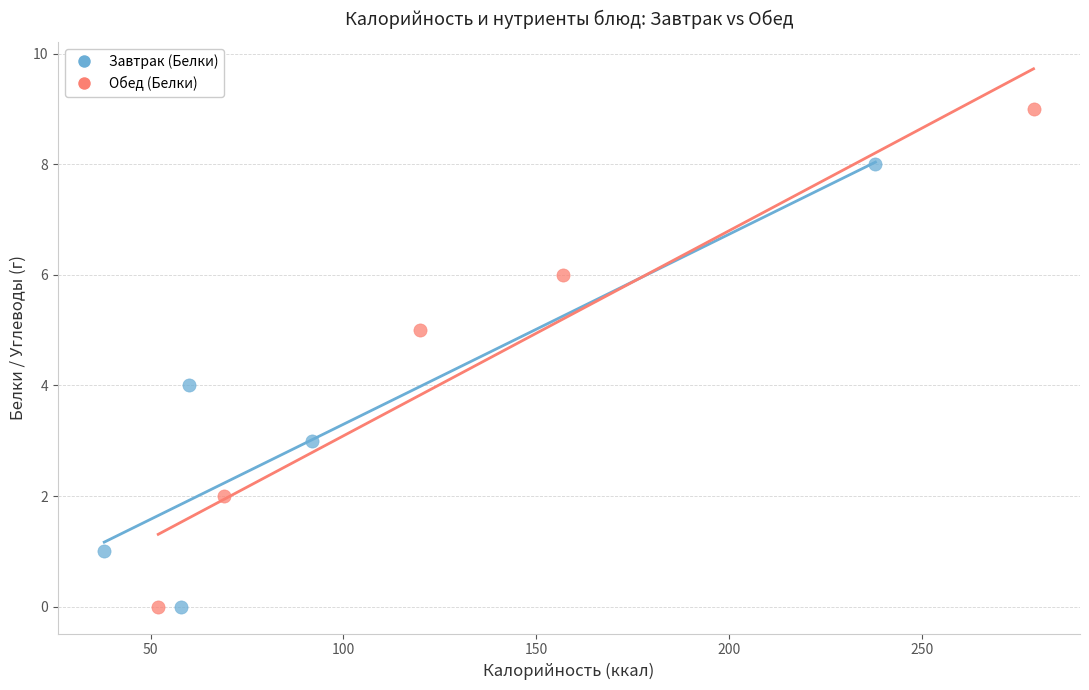

Which series has the widest spread of Y values?

Обед (Белки)